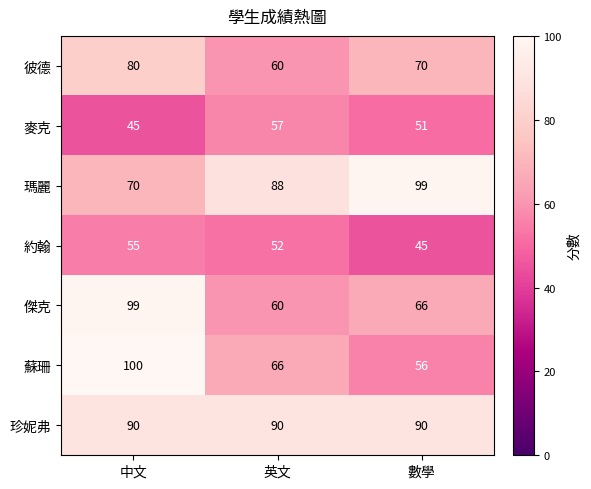

Which category has the highest value in the 傑克 series?

中文